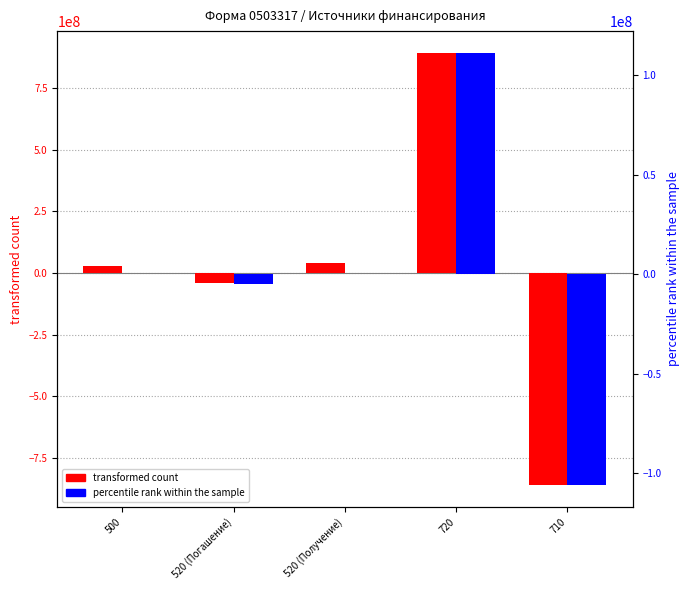

At which category is the sum across all series the highest?

720